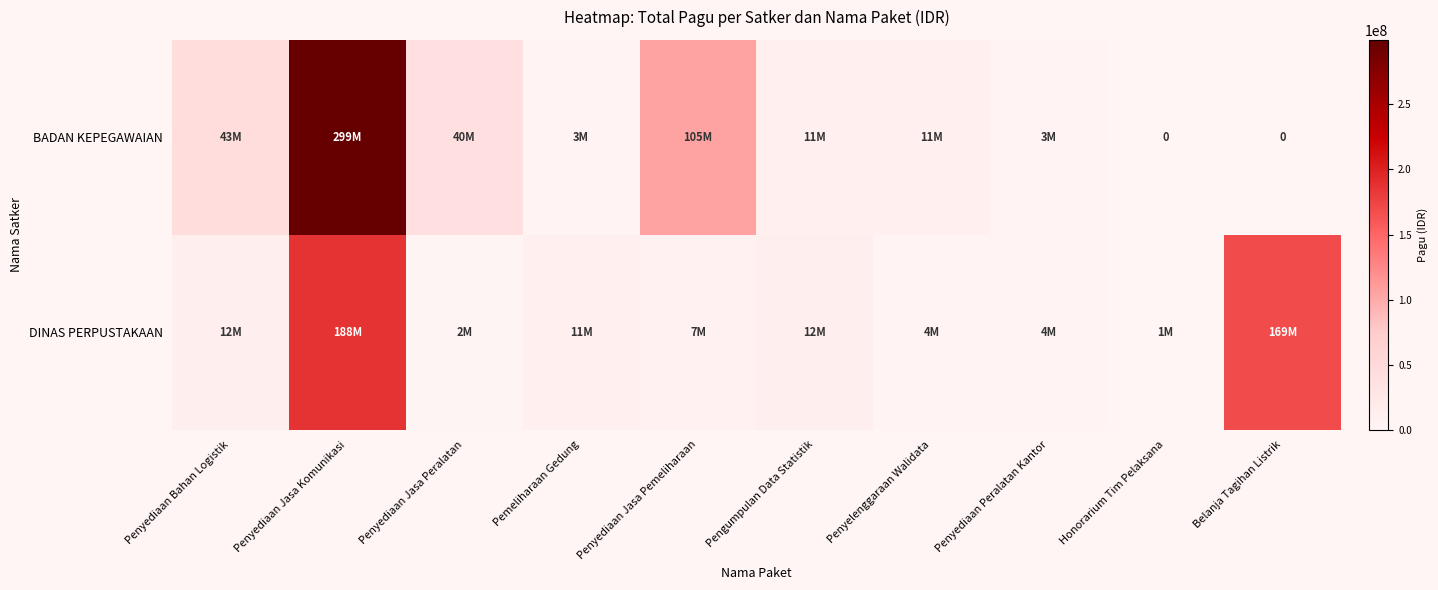

What is the average value of the DINAS PERPUSTAKAAN series?

41288940